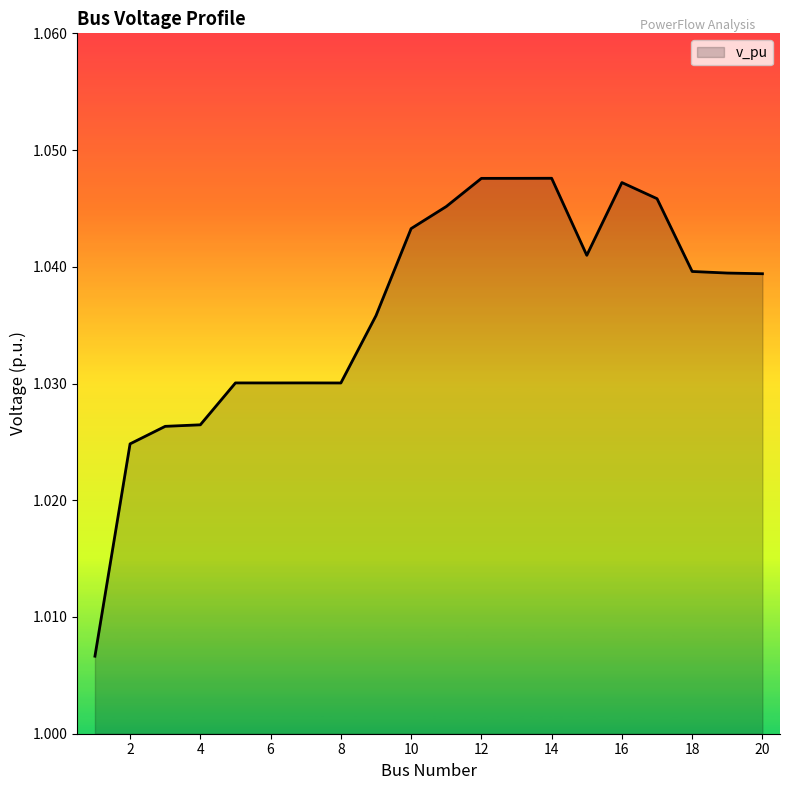

The value at 18 is 1.4. True or false?

False